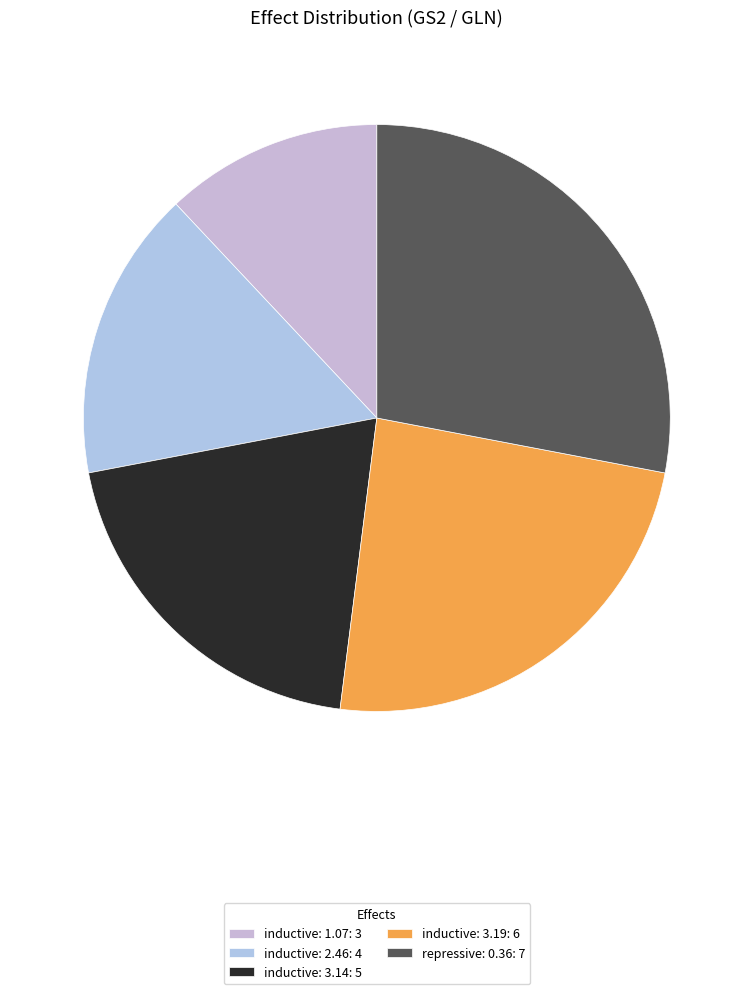

True or false: inductive: 2.46 accounts for 10% of the total.

False